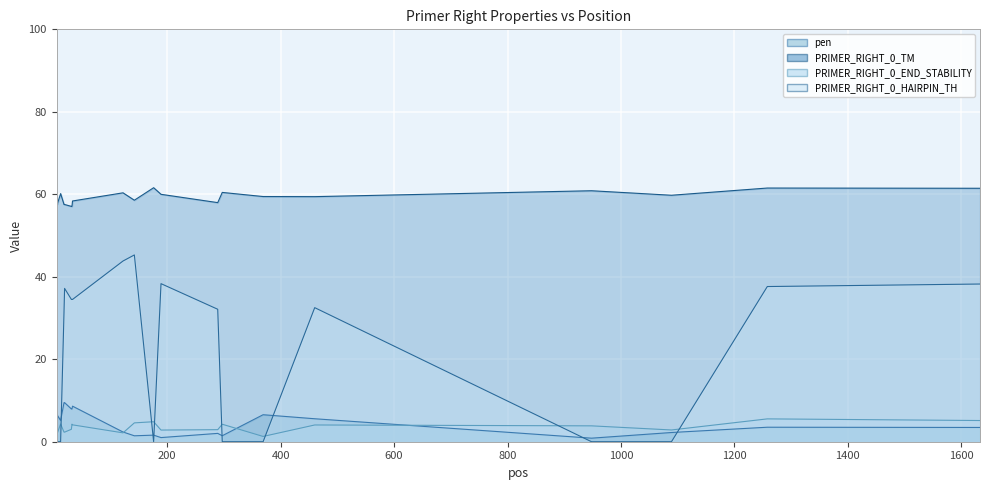

What is the minimum value for PRIMER_RIGHT_0_TM?

57.1